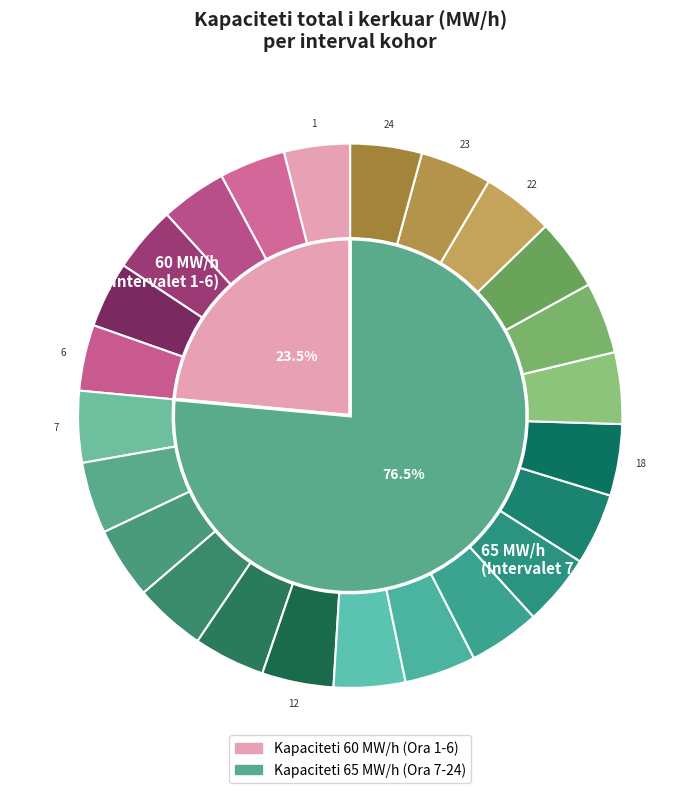

True or false: 10 (09:00-10:00) accounts for 15% of the total.

False